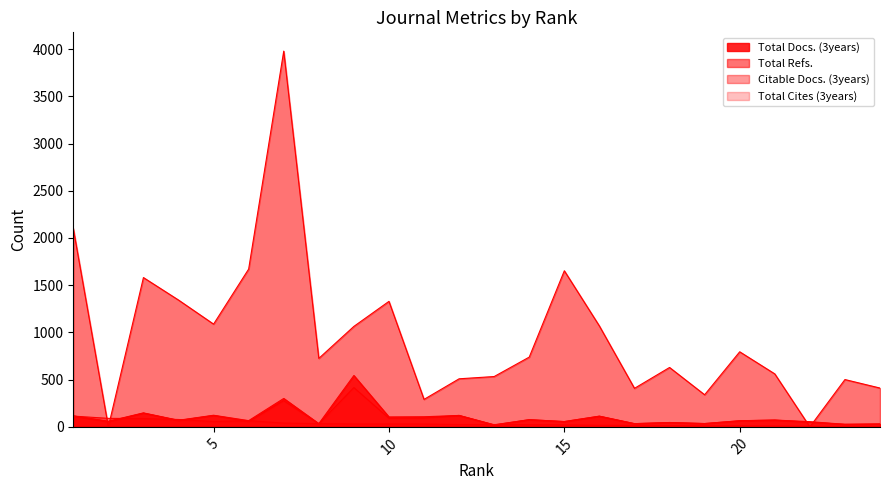

How many categories are shown in the chart?

24